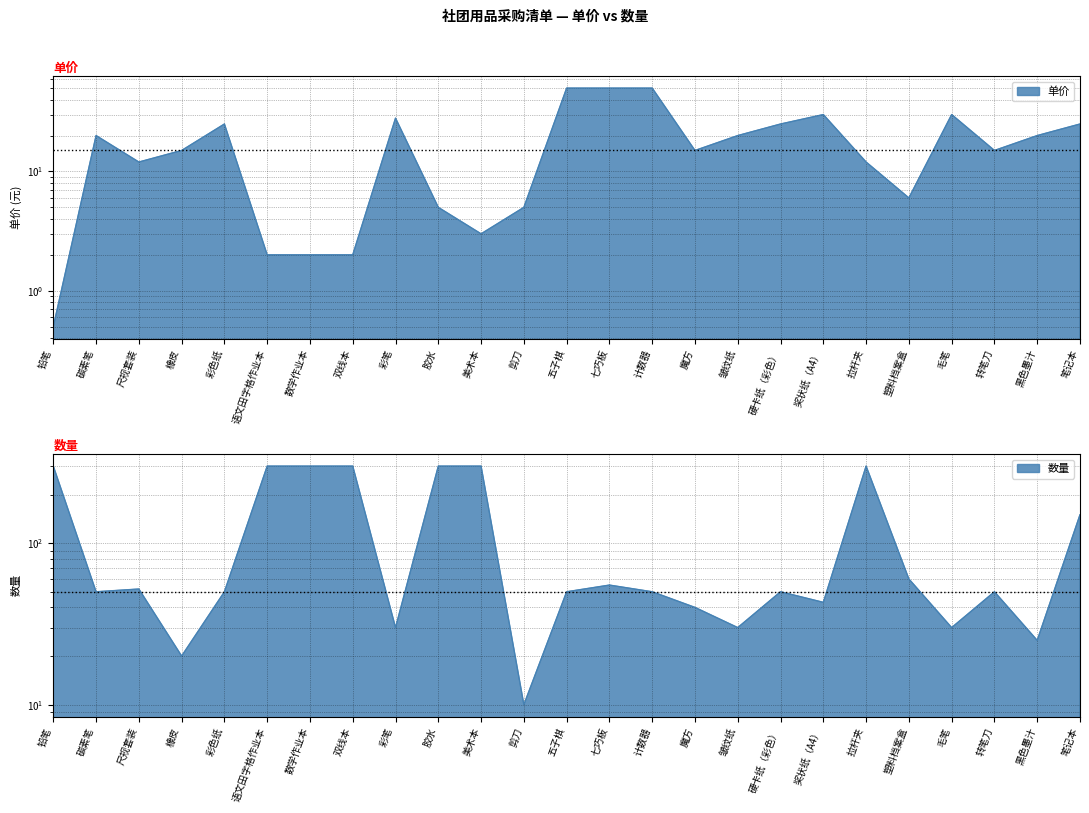

Which category has the highest value across all series?

铅笔